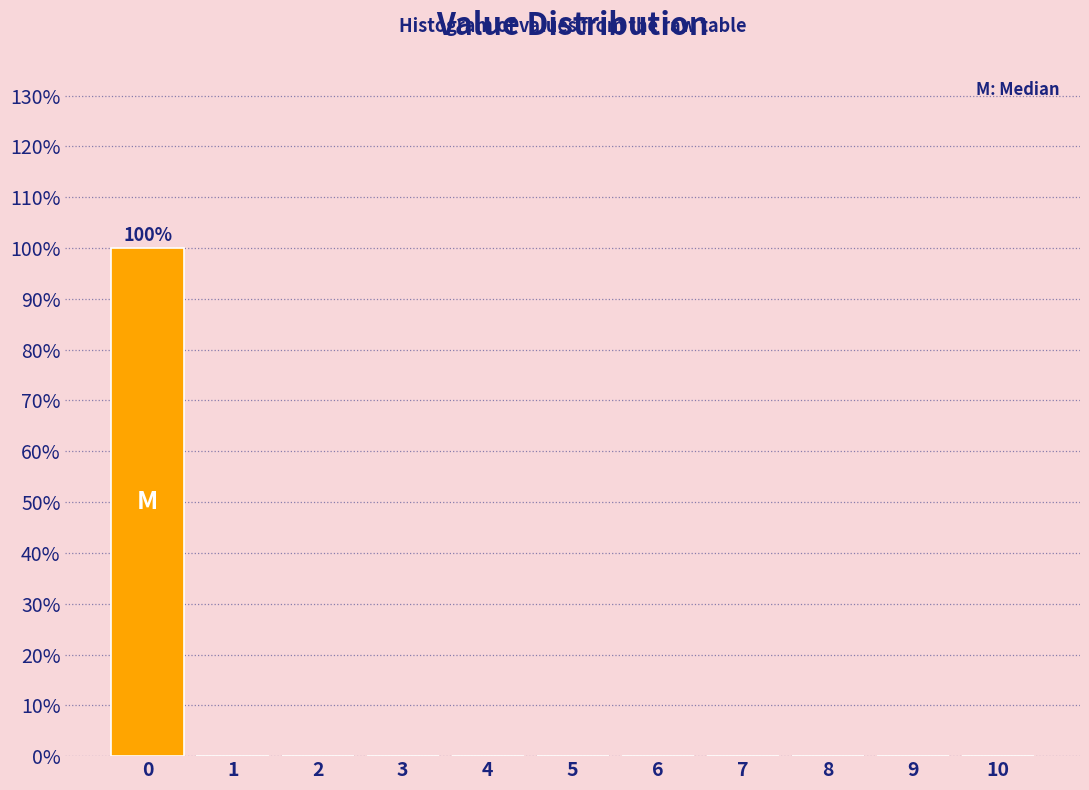

Reading right to left, transcribe all the data shown in this chart.

10=0	9=0	8=0	7=0	6=0	5=0	4=0	3=0	2=0	1=0	0=100